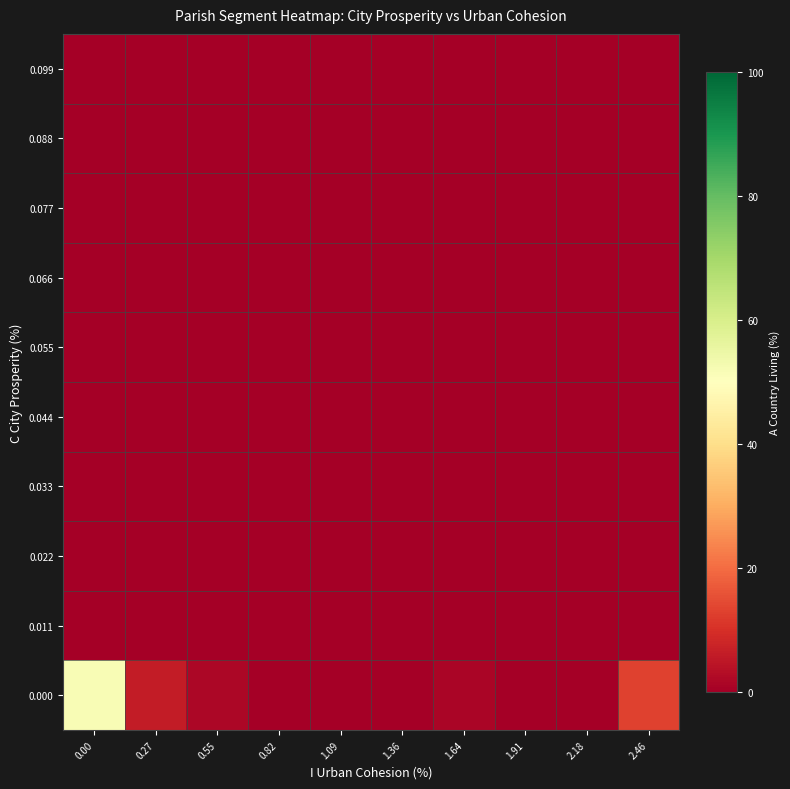

What is the difference between the highest and lowest values at 0.55?

1.9